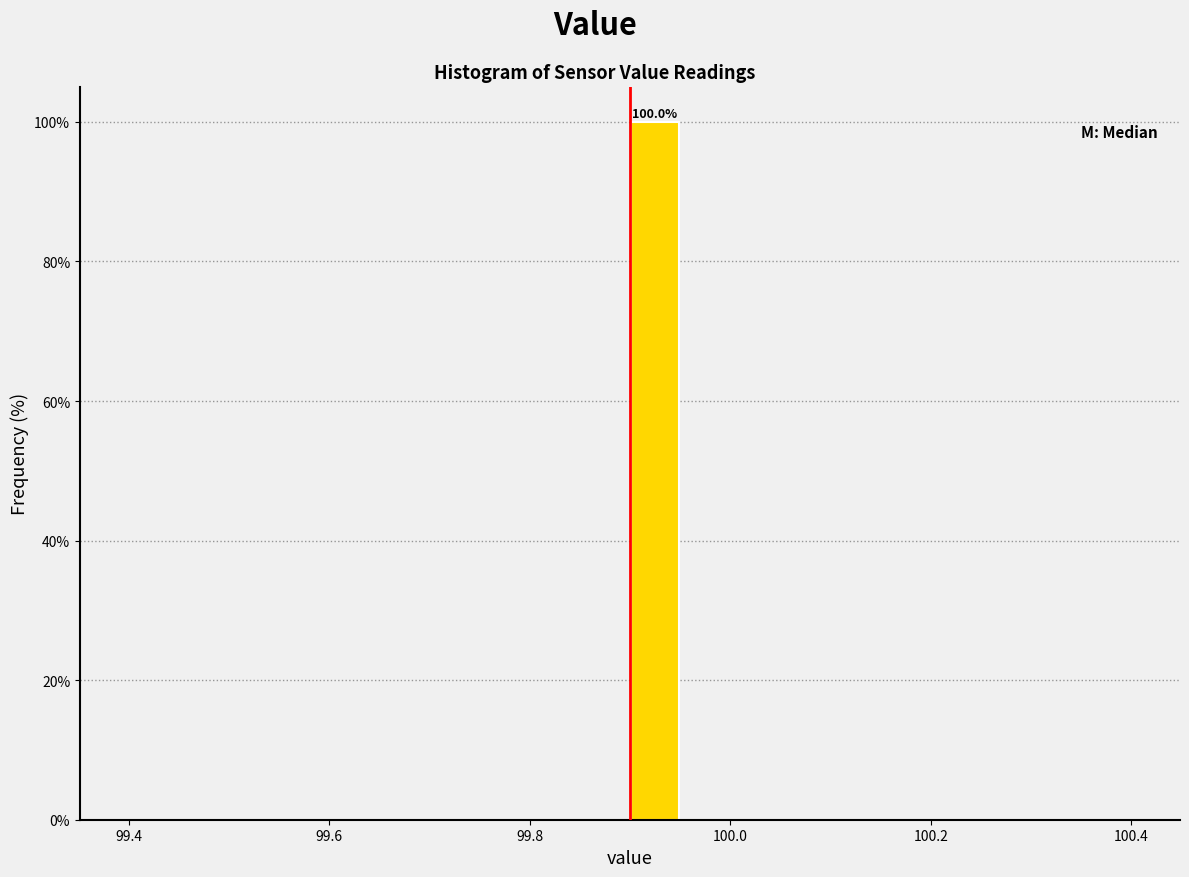

Around what value on the x-axis is the tallest bar? Give the approximate position of its centre, as read against the axis.

99.92